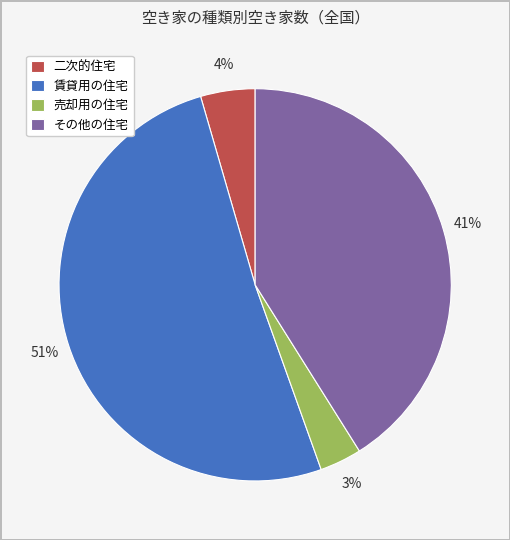

To the nearest percent, what is the average slice percentage?

25%